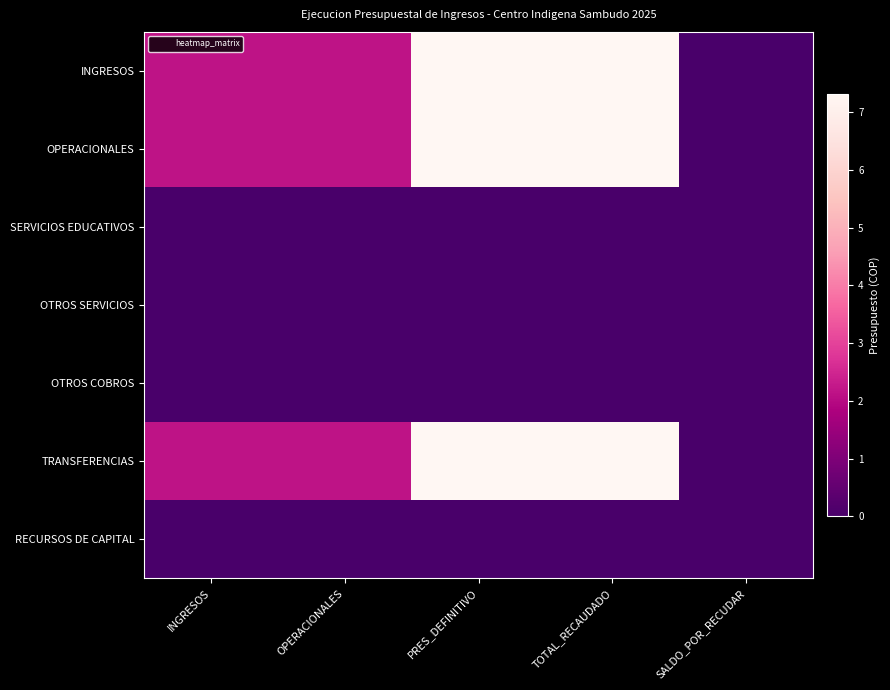

At PRES_DEFINITIVO, list the series in order from smallest to largest.

SERVICIOS EDUCATIVOS, OTROS SERVICIOS, OTROS COBROS, RECURSOS DE CAPITAL, INGRESOS, OPERACIONALES, TRANSFERENCIAS